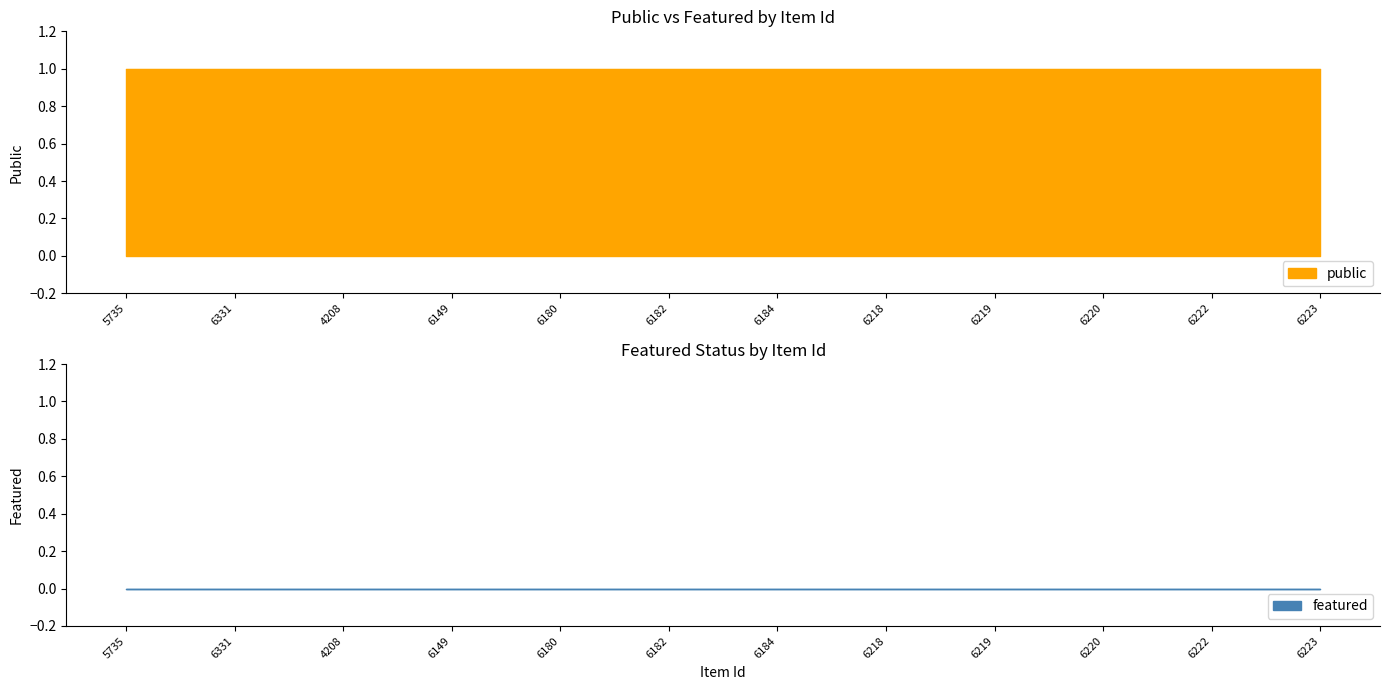

Rank the series by their average value, from lowest to highest.

featured, public